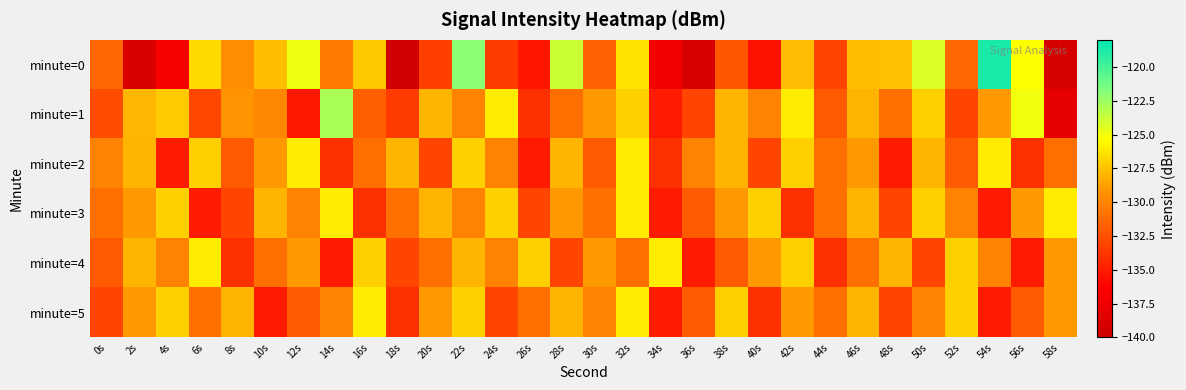

Which has a higher value, 14s or 10s?

10s